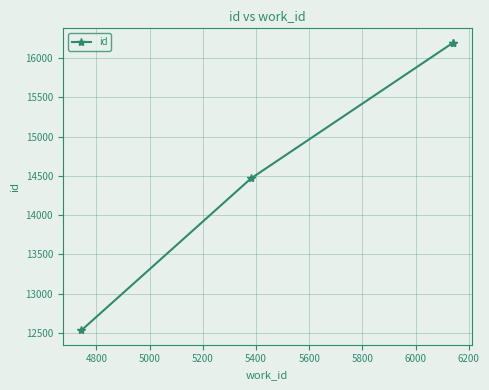

What is the greatest value displayed?

16195